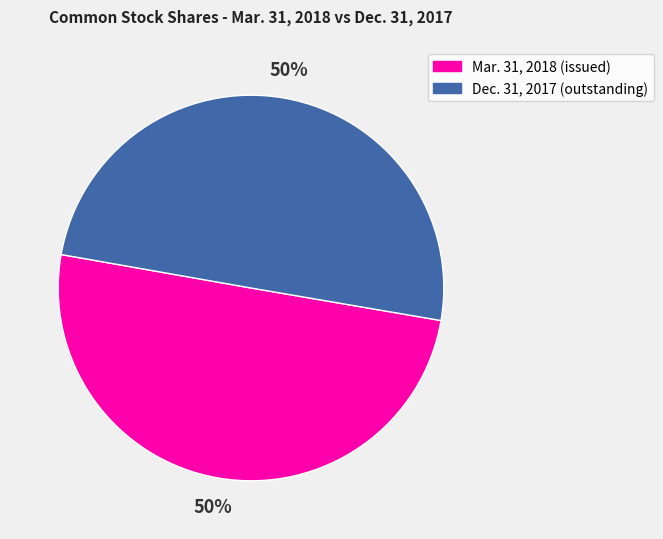

To the nearest percent, what is the average slice percentage?

50%